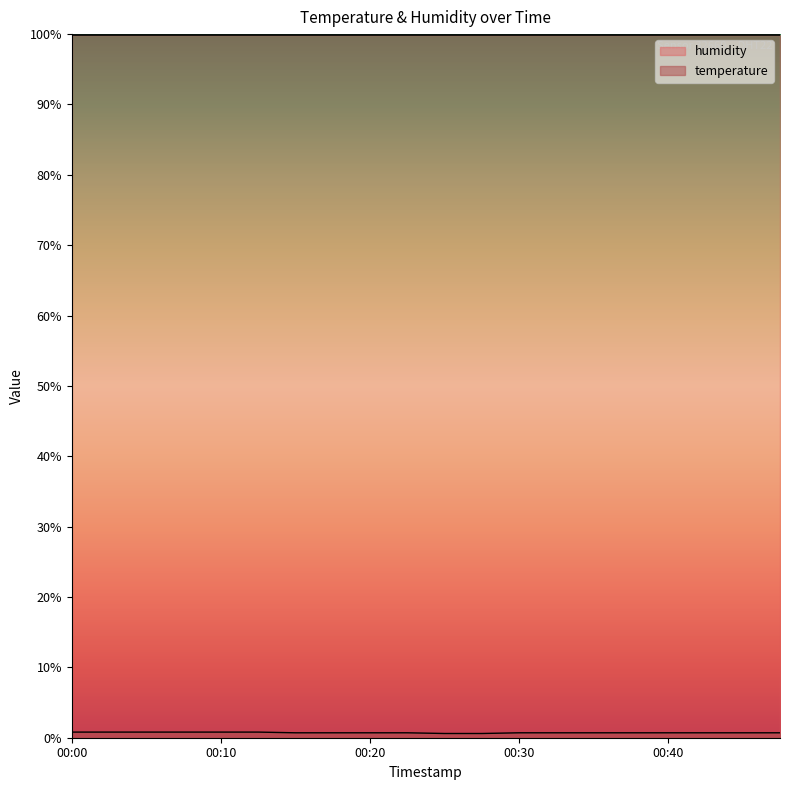

How many values are between 0 and 1?

20